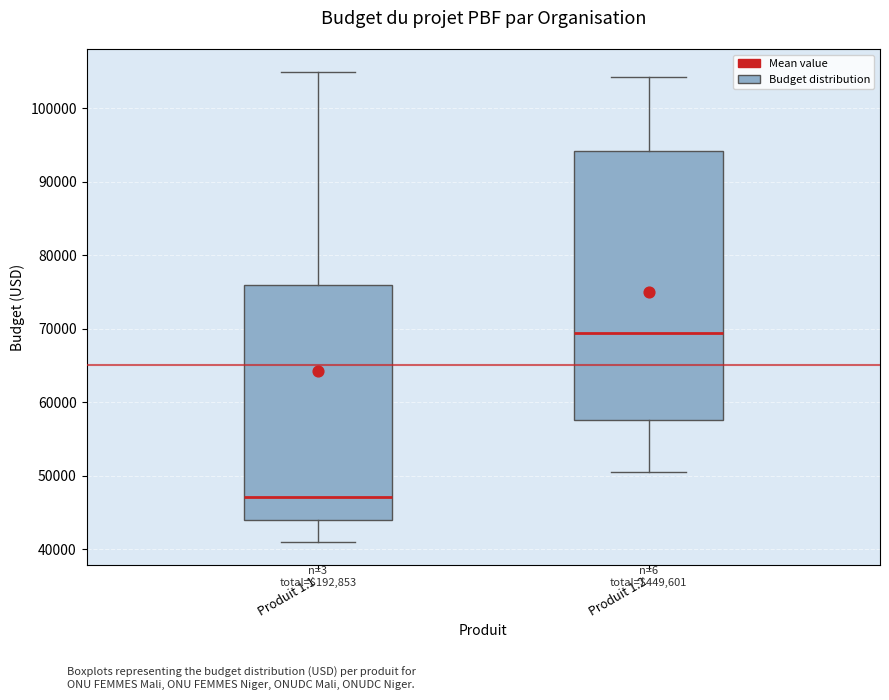

Where is the upper edge of the box for Produit 1.1 on the y-axis? The values are not printed on the chart, so give them approximately, as read against the axis.

76000